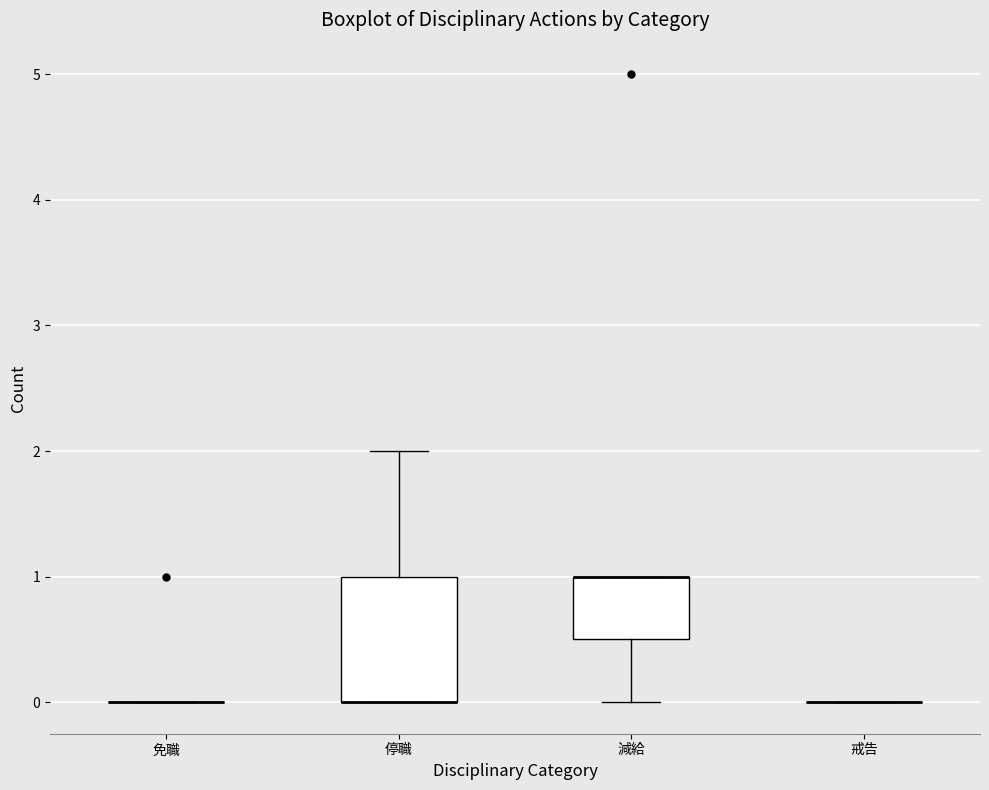

Reading left to right, transcribe this box plot: for each box, give where its median line is, the range the box spans, and where its two whiskers end, as read against the y-axis. The values are not printed on the chart, so give them approximately, as read against the axis.

免職: box collapsed to a line at 0.0, whiskers 0.0 to 0.0
停職: median 0.0 (drawn on the box's lower edge), box 0.0 to 1.0, whiskers 0.0 to 2.0
減給: median 1.0 (drawn on the box's upper edge), box 0.5 to 1.0, whiskers 0.0 to 1.0
戒告: box collapsed to a line at 0.0, whiskers 0.0 to 0.0